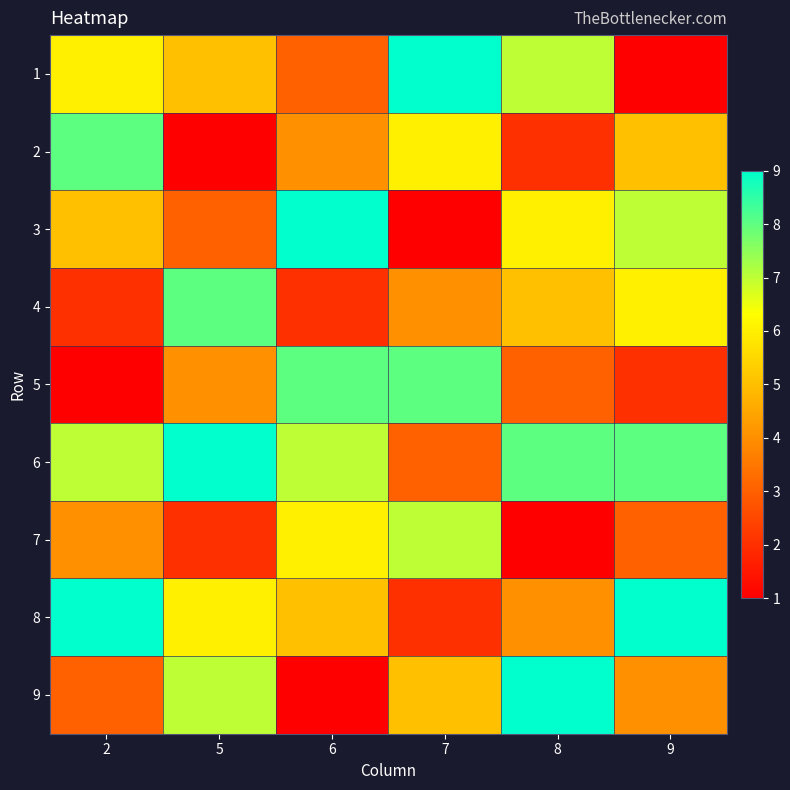

Rank the series by their maximum value, from lowest to highest.

7, 2, 4, 5, 1, 3, 6, 8, 9